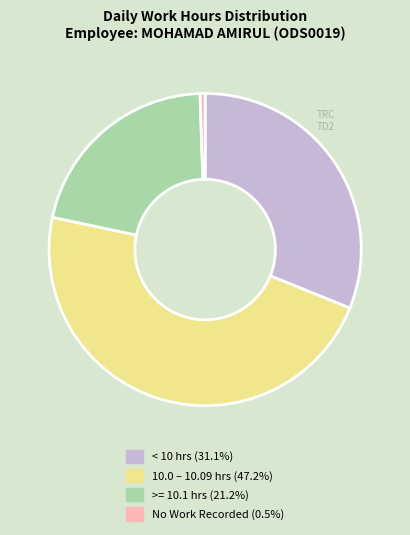

Is there any slice that represents more than half of the pie?

No